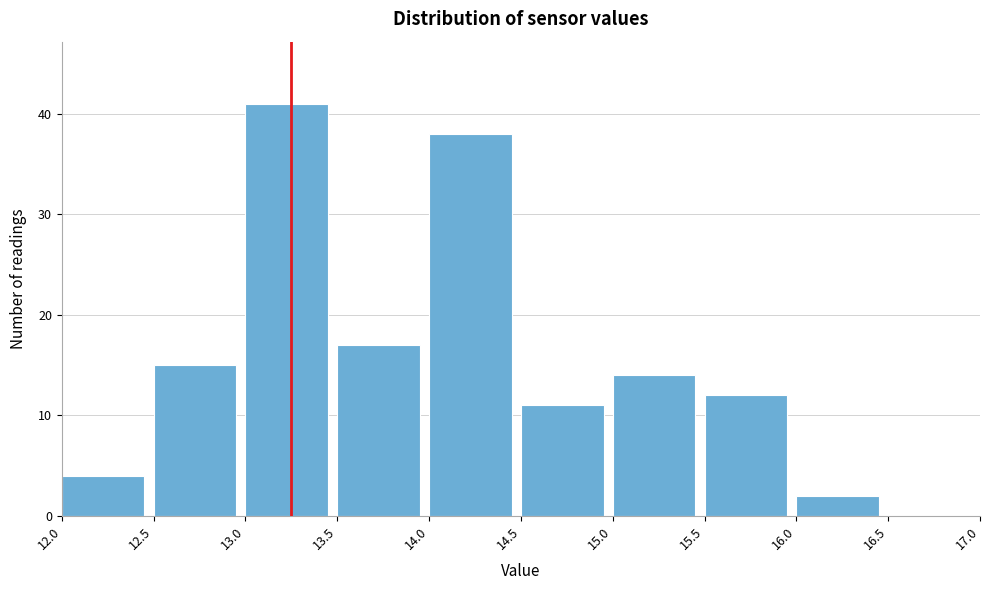

Which range on the x-axis has the tallest bar?

13.0 to 13.5